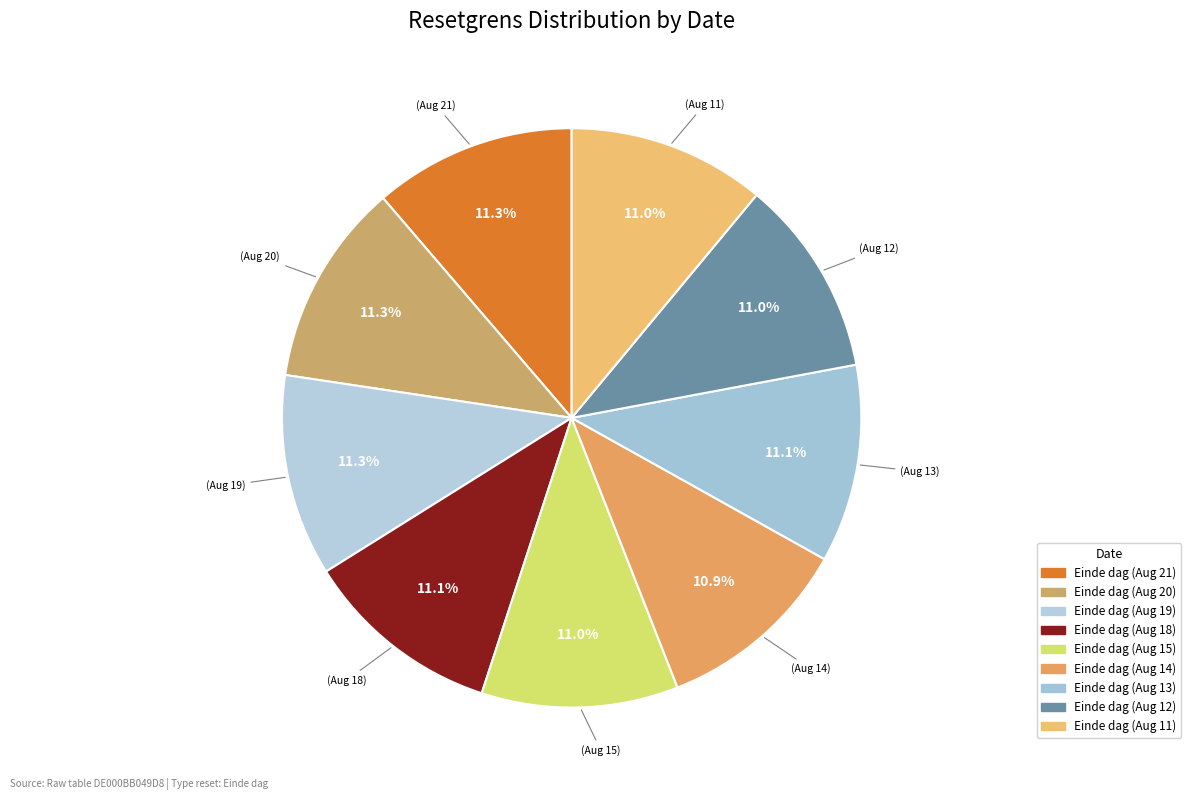

How many slices are in this pie chart?

9